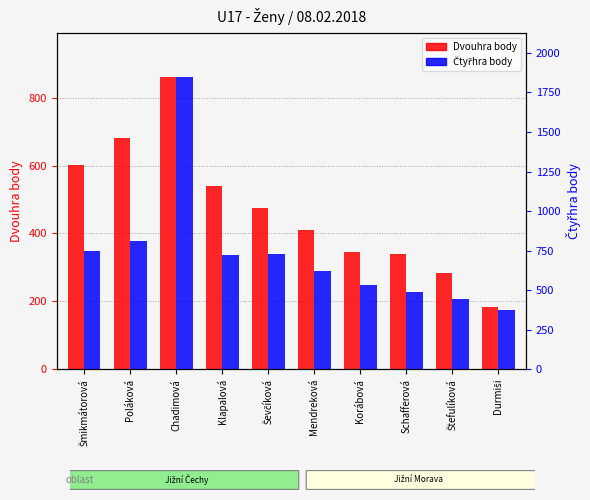

Count the number of categories in the chart.

10